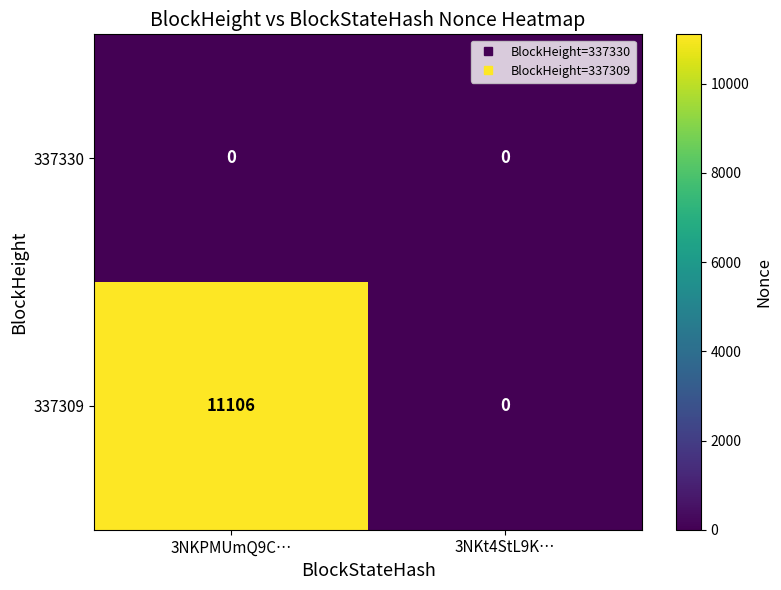

List the series in order of their peak value, lowest first.

337330, 337309